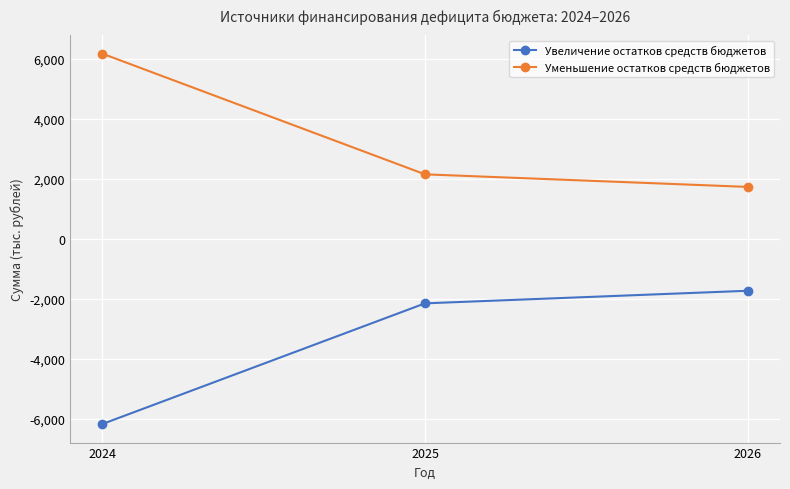

What is the difference between the highest and lowest values at 2024?

12347.0